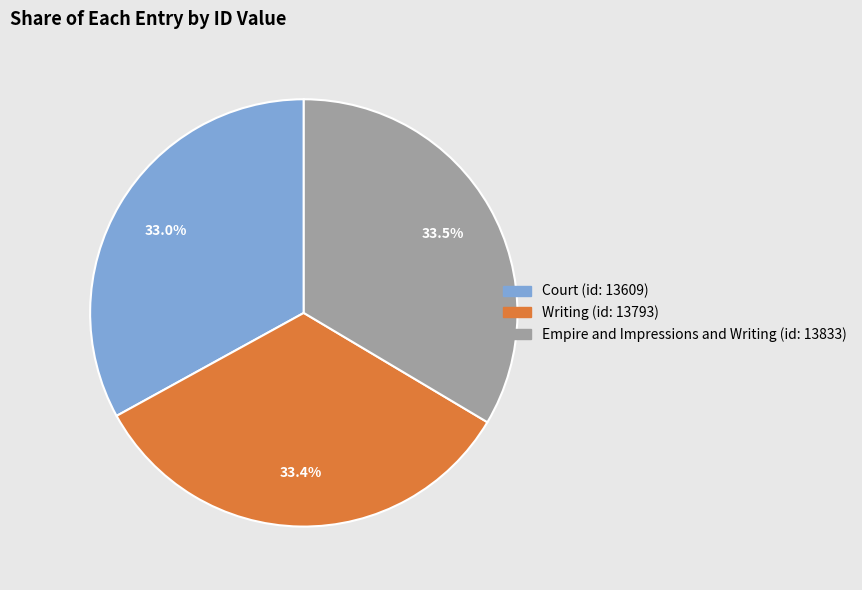

True or false: Writing (id: 13793) accounts for 33% of the total.

True